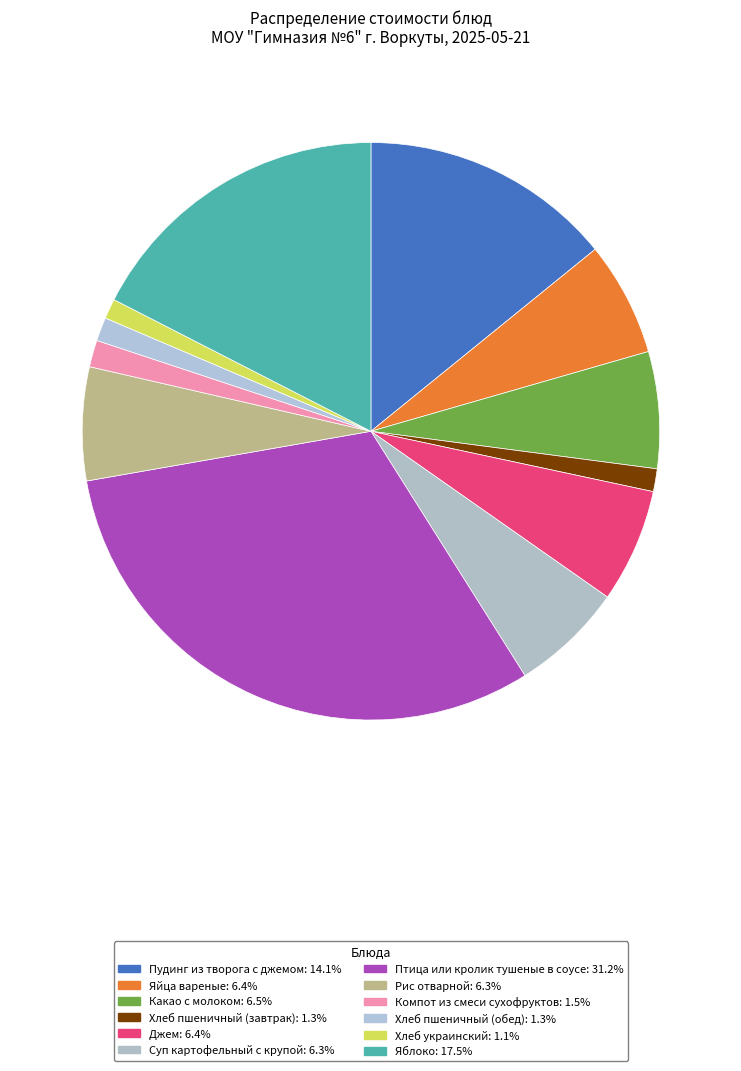

Is there a majority slice in this chart?

No